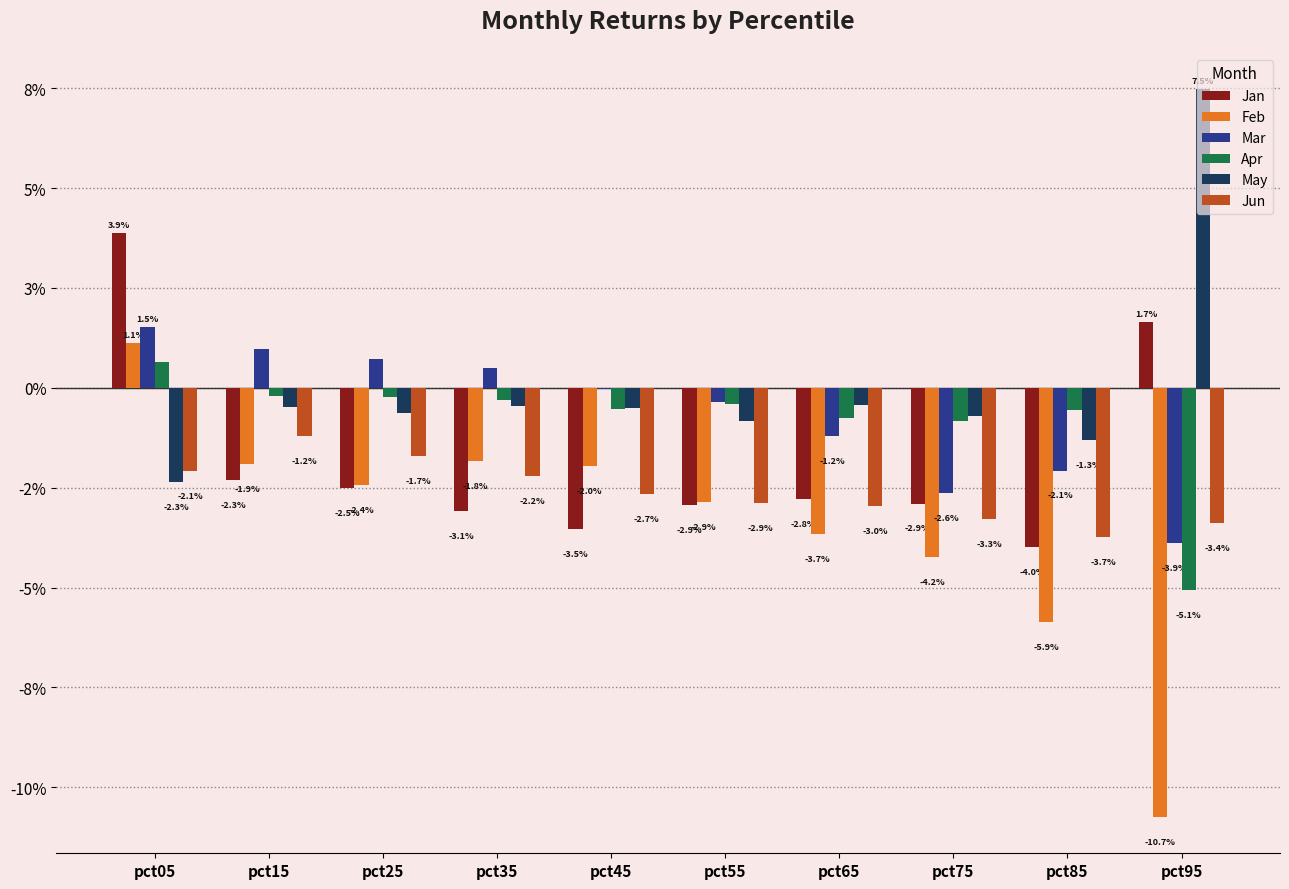

What are all the series names shown in the legend?

Jan, Feb, Mar, Apr, May, Jun